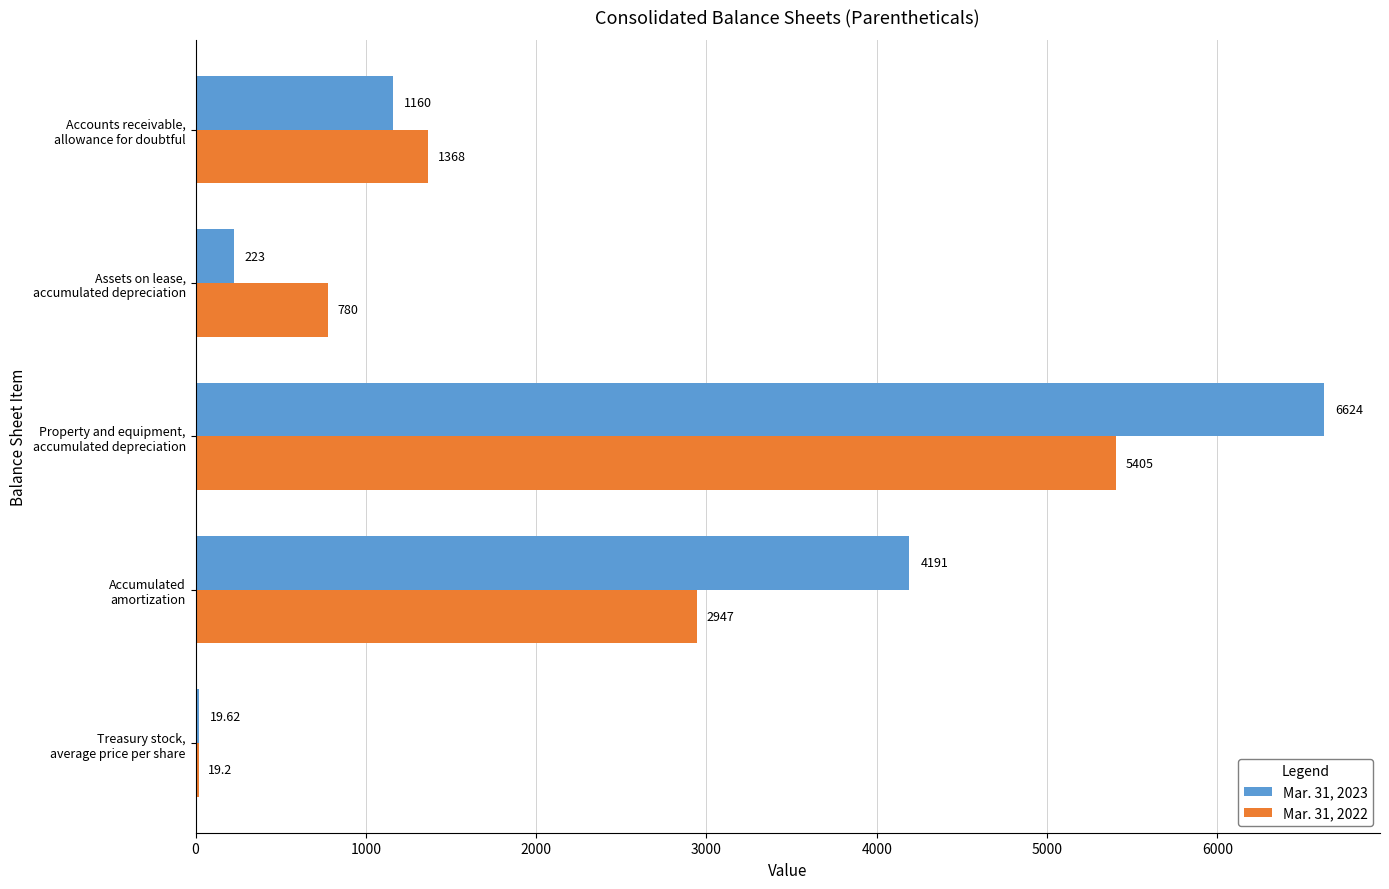

Which series has the largest total across all categories?

Mar. 31, 2023